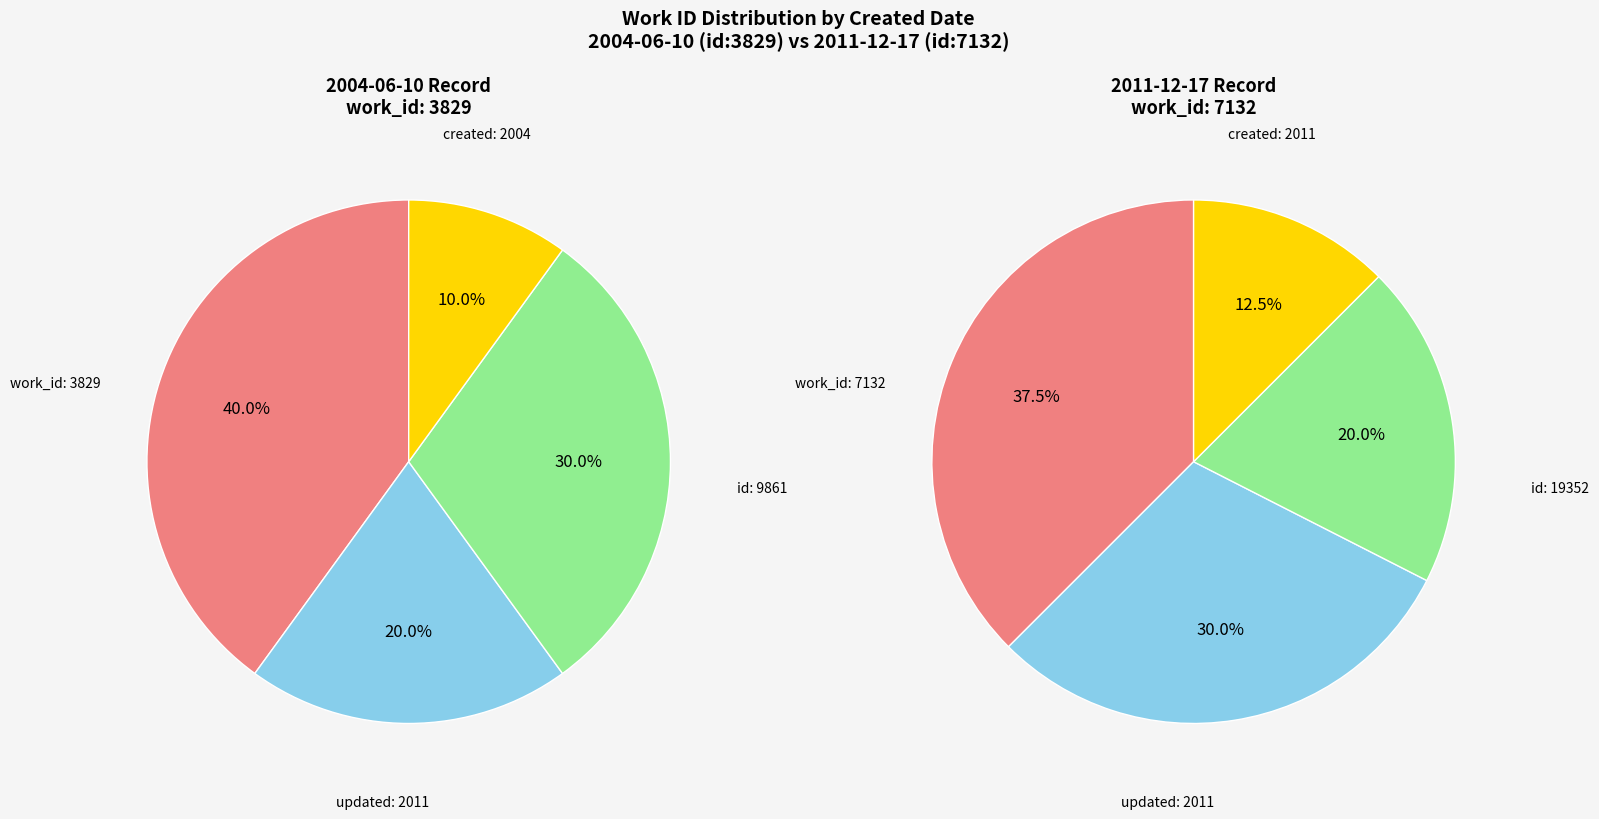

What is the change in value from 2004-06-10 to 2011-12-17?

+3303